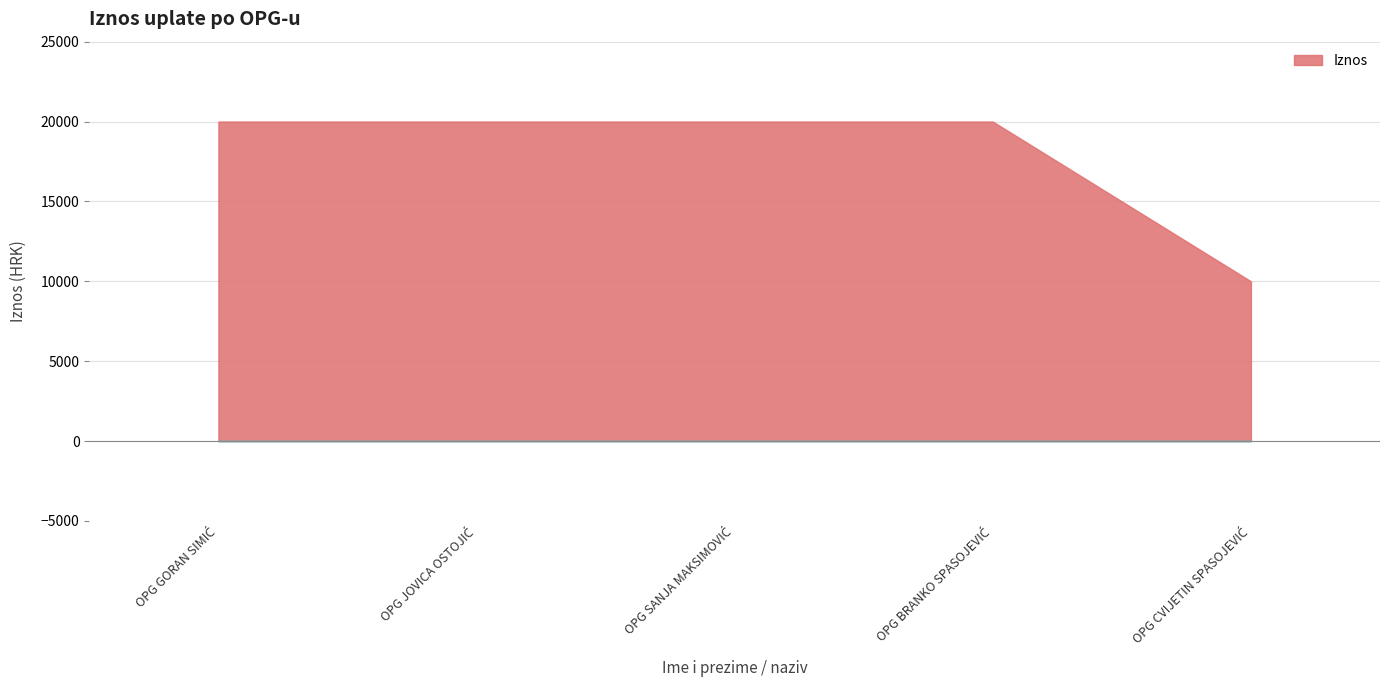

What is the ratio of the value at OPG CVIJETIN SPASOJEVIĆ to the value at OPG GORAN SIMIĆ?

0.5